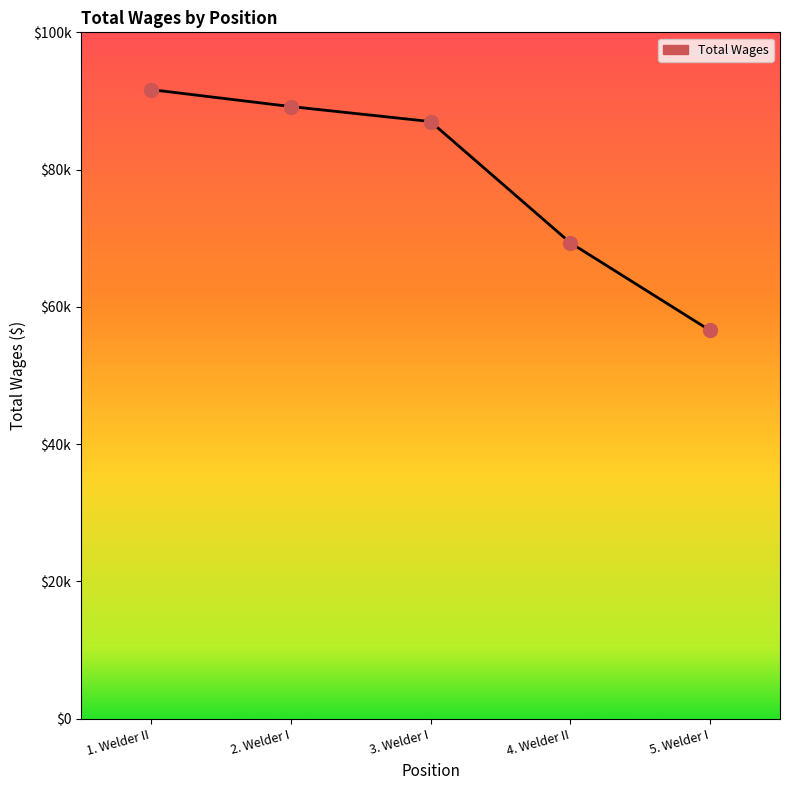

Does the chart have visible grid lines?

No